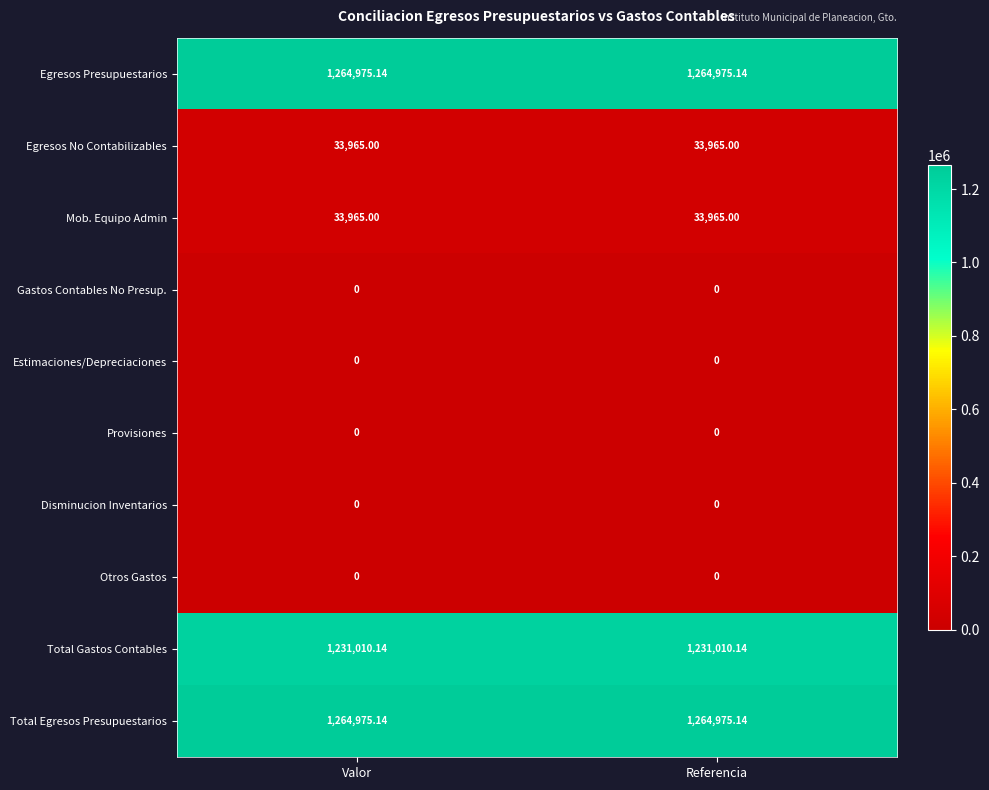

What is the total value across all series at Valor?

3828890.4